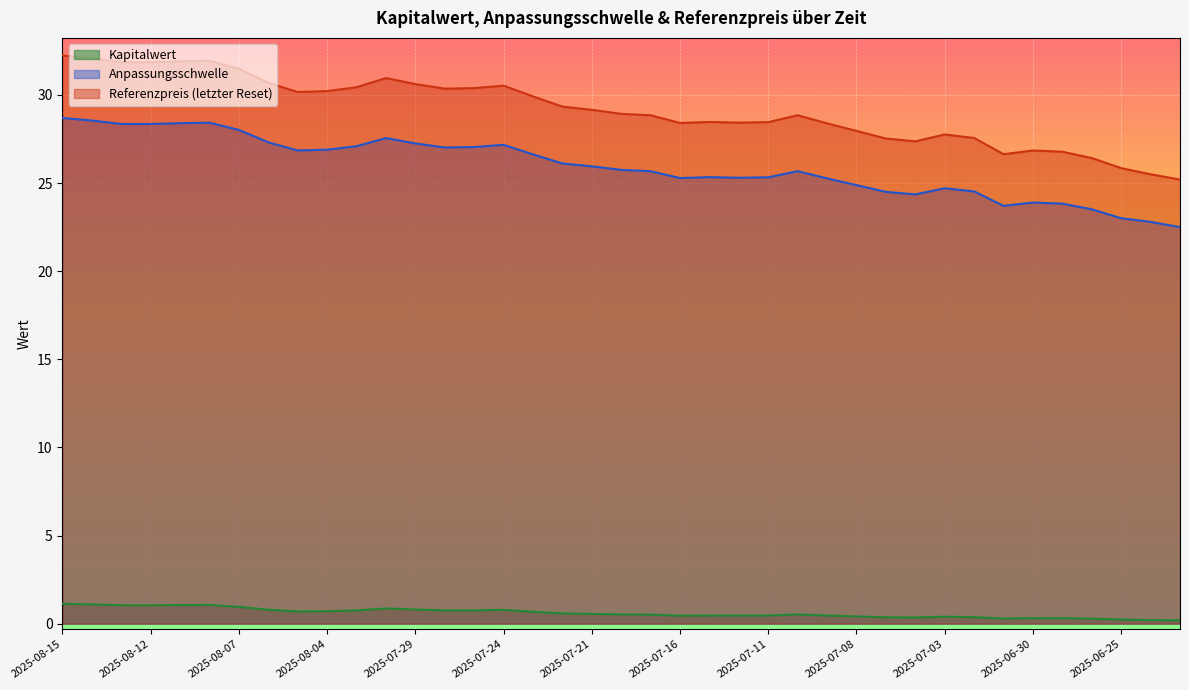

Where is Kapitalwert nearest to the value 0?

2025-06-23